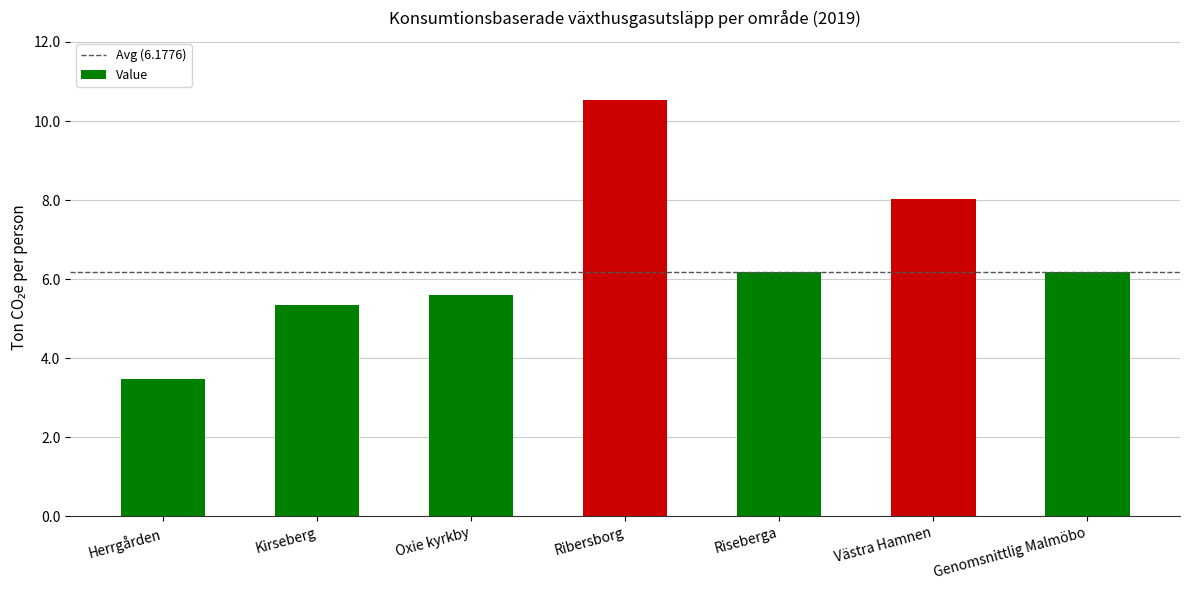

What is the value of the 1st bar from the left?

3.5